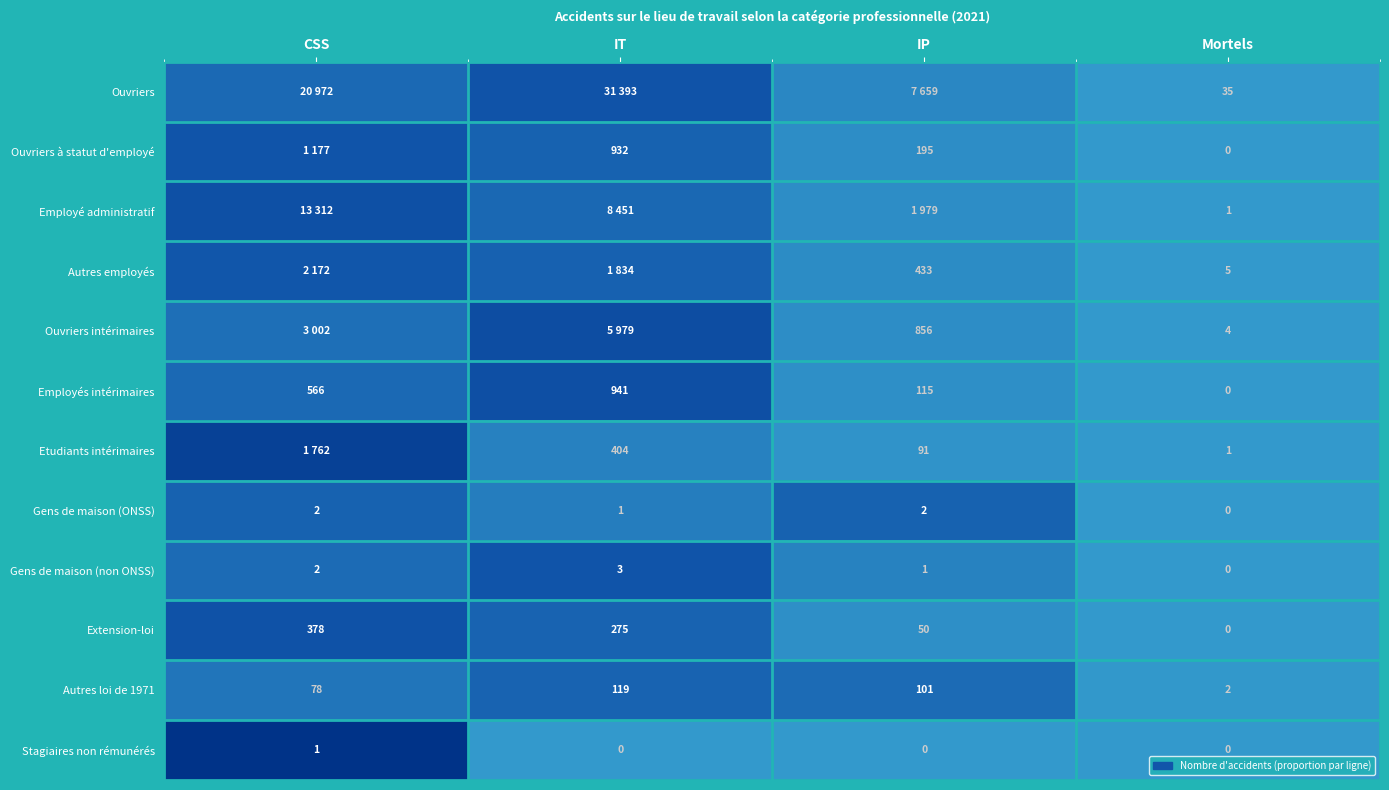

Is the value of Etudiants intérimaires at IP greater than the value of Employés intérimaires at IT?

No